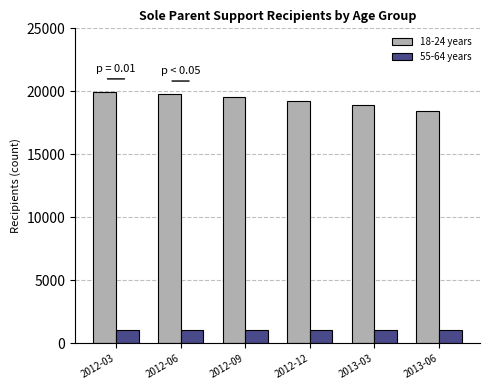

What is the total value across all series at 2013-03?

19993